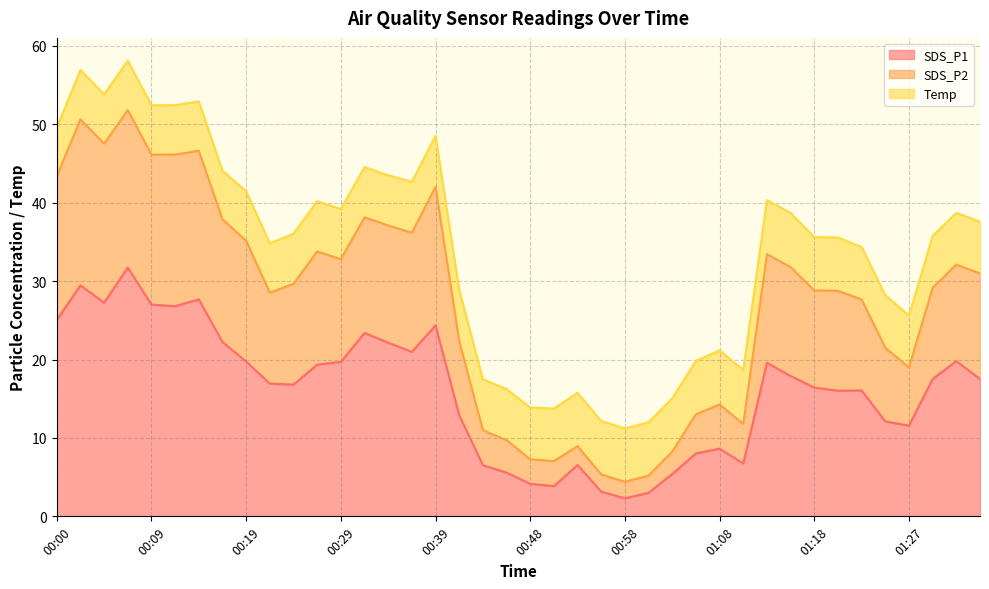

Does the chart have visible grid lines?

Yes